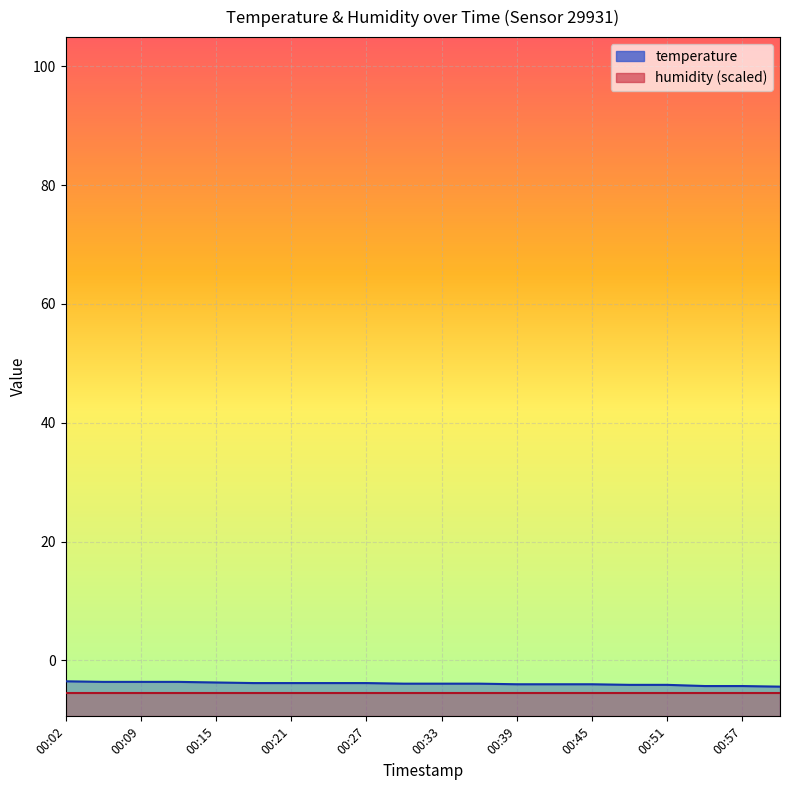

True or false: the data shows -6.1 at 00:24.

False